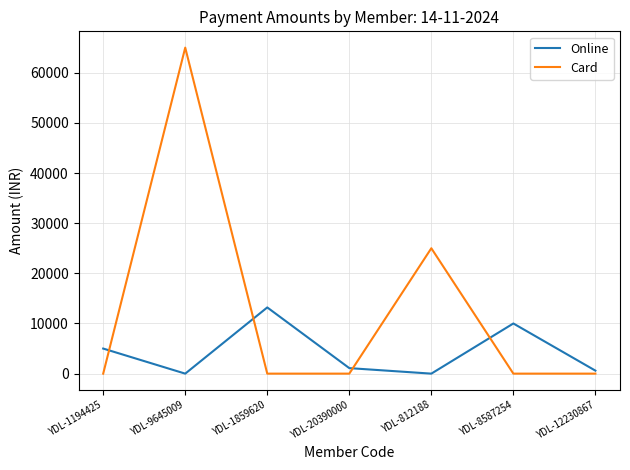

Rank the series at YDL-9645009 from lowest to highest value.

Online, Card